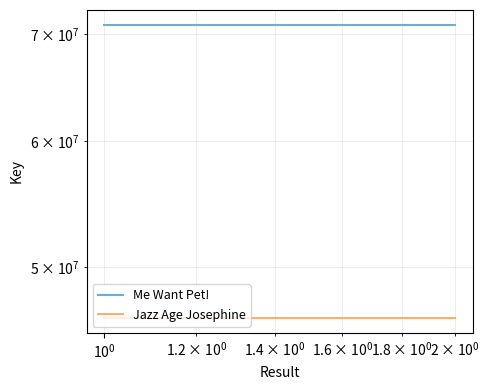

Is the value of Me Want Pet! at $\mathdefault{10^{-2}}$ greater than the value of Jazz Age Josephine at $\mathdefault{10^{-1}}$?

Yes